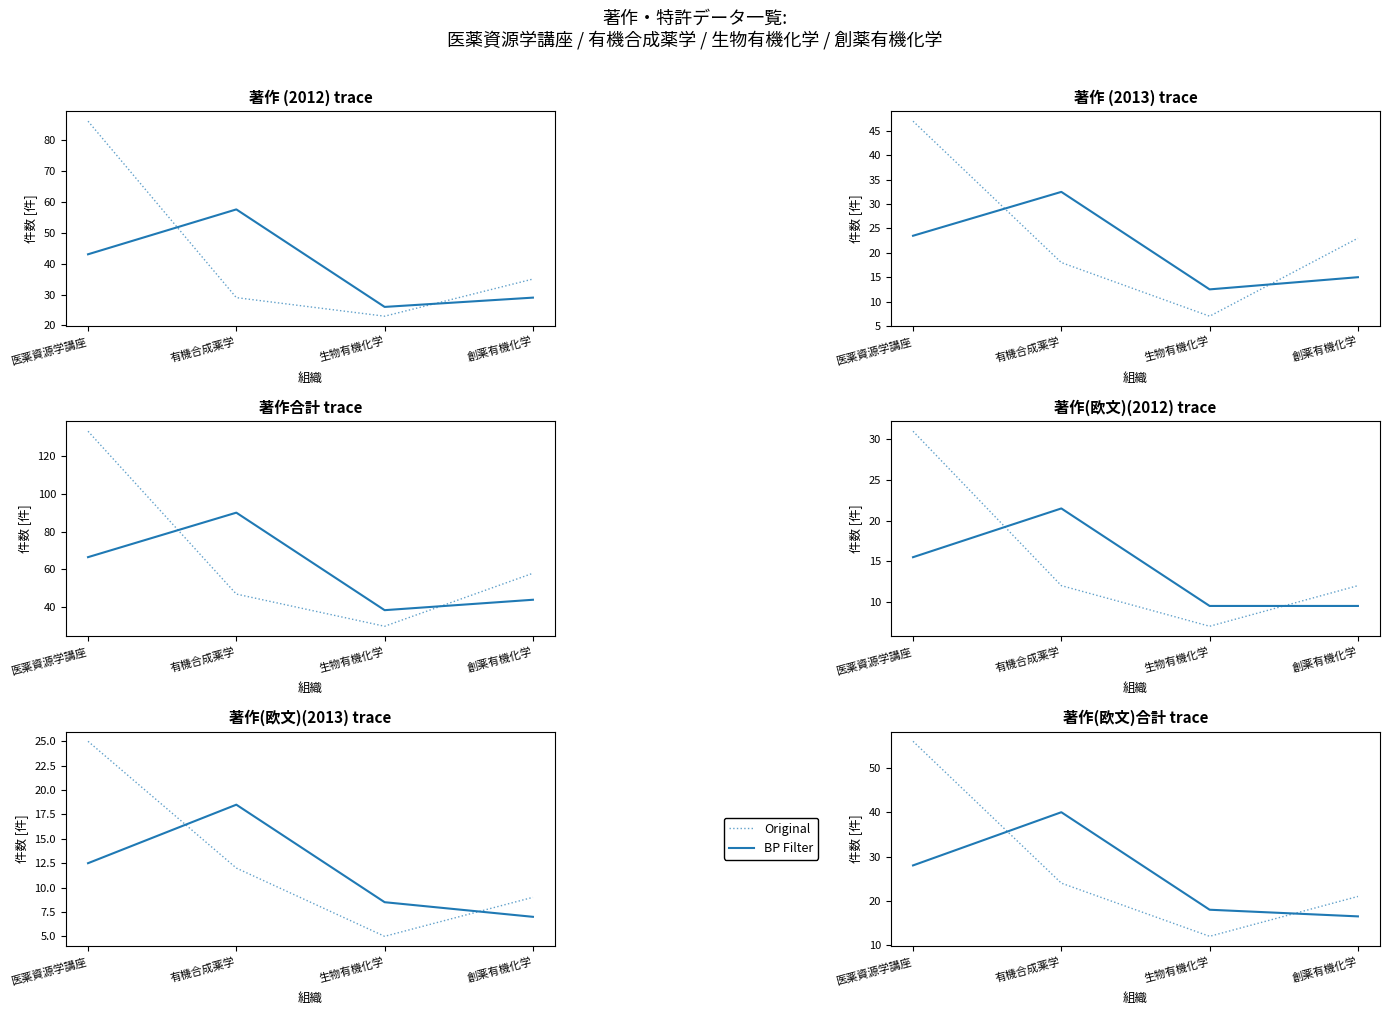

How many lines are shown in the chart?

2